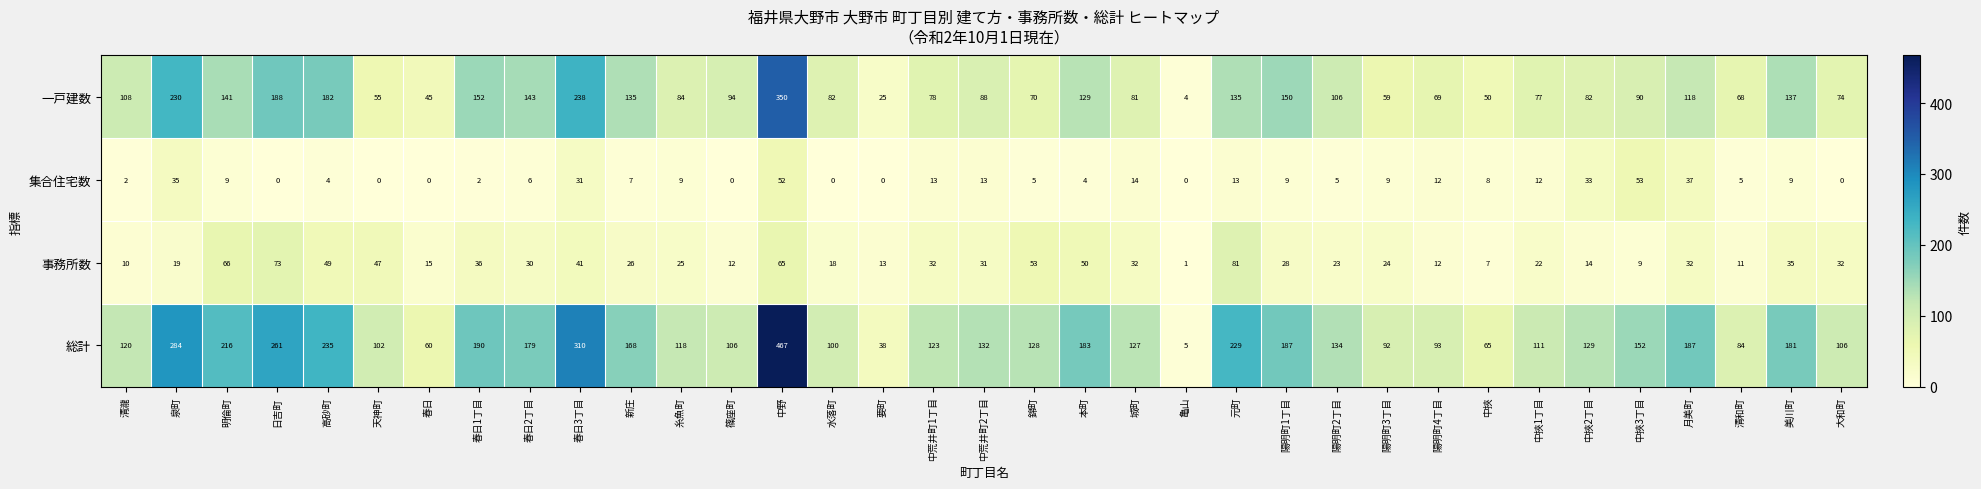

Between 中挾1丁目 and 月美町, which series saw the biggest shift?

総計